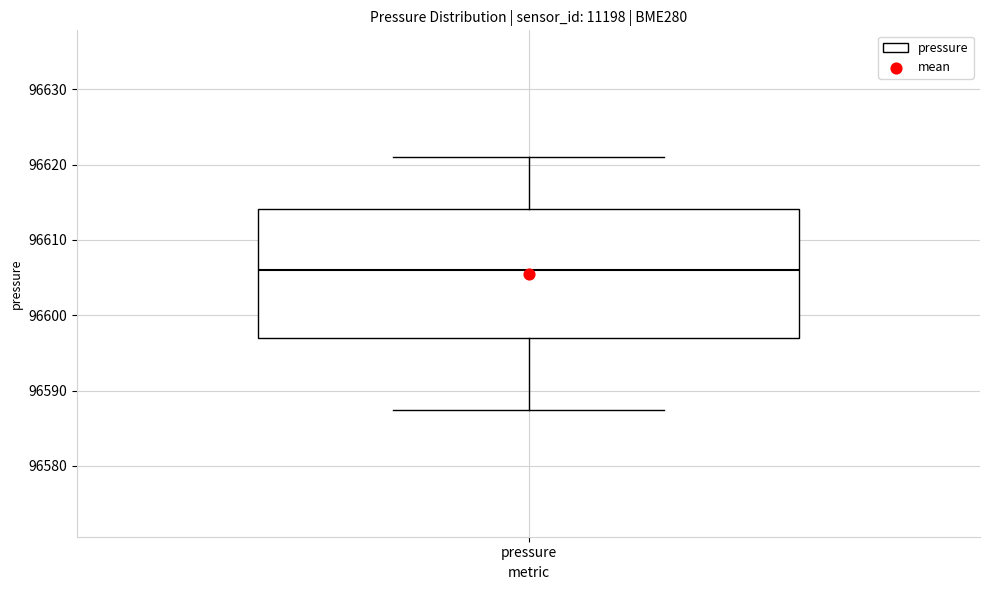

Read this box plot against the y-axis: the position of the median line, the range covered by the box, and the ends of both whiskers. The values are not printed on the chart, so give them approximately, as read against the axis.

median 96606, box 96597 to 96614, whiskers 96587 to 96621